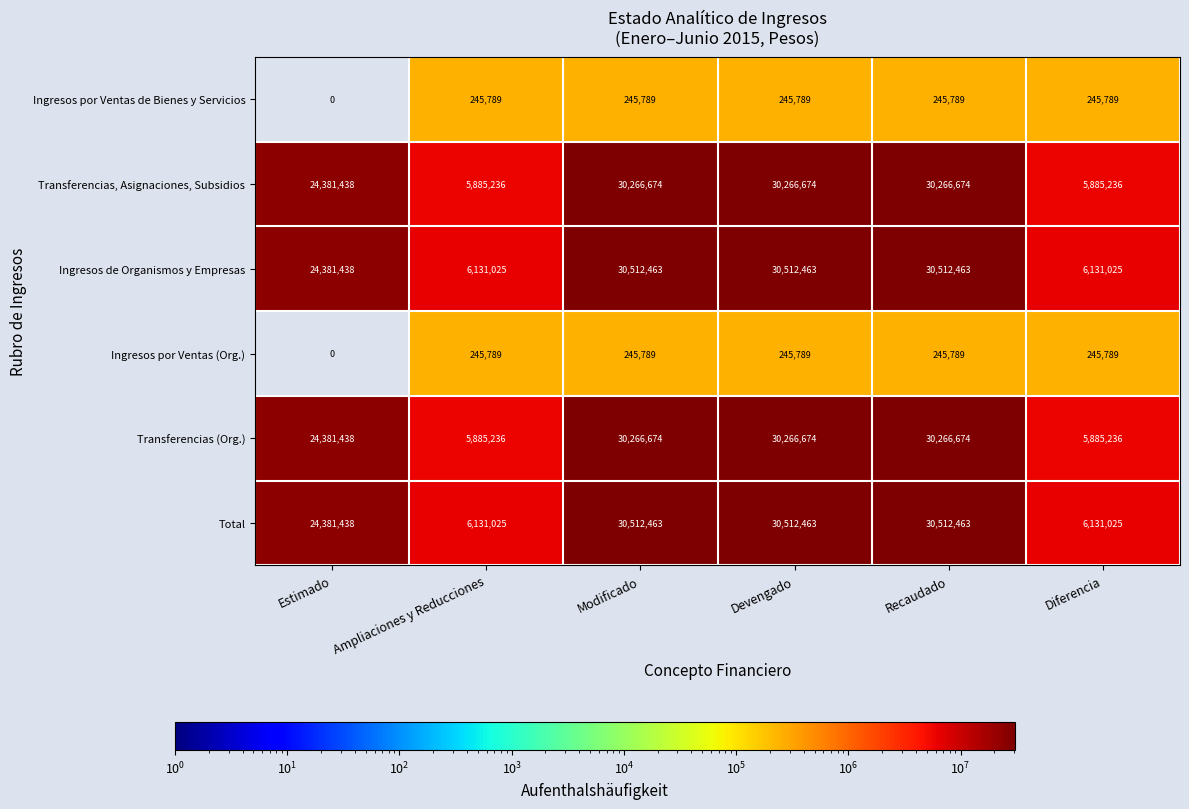

How many Total values are between 6131025 and 30512463?

6